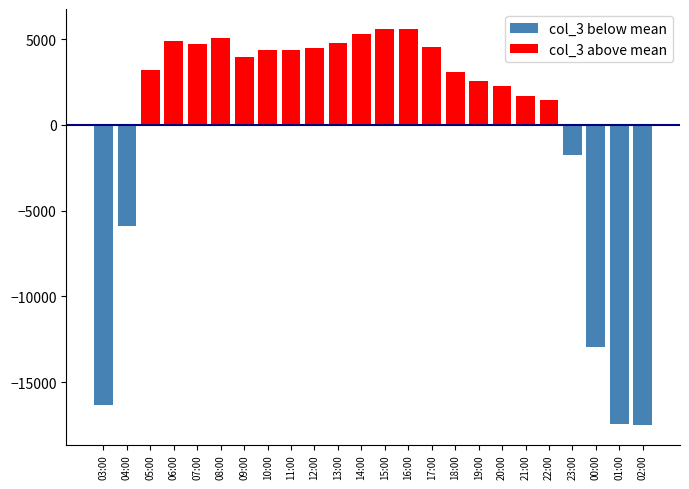

Reading left to right, list all the values displayed in this chart.

col_3 below mean: 03:00=-16314.5	04:00=-5906.5	05:00=0.0	06:00=0.0	07:00=0.0	08:00=0.0	09:00=0.0	10:00=0.0	11:00=0.0	12:00=0.0	13:00=0.0	14:00=0.0	15:00=0.0	16:00=0.0	17:00=0.0	18:00=0.0	19:00=0.0	20:00=0.0	21:00=0.0	22:00=0.0	23:00=-1753.5	00:00=-12972.5	01:00=-17456.5	02:00=-17485.5
col_3 above mean: 03:00=0.0	04:00=0.0	05:00=3201.5	06:00=4901.5	07:00=4719.5	08:00=5082.5	09:00=3975.5	10:00=4381.5	11:00=4353.5	12:00=4493.5	13:00=4775.5	14:00=5306.5	15:00=5595.5	16:00=5572.5	17:00=4525.5	18:00=3052.5	19:00=2537.5	20:00=2277.5	21:00=1680.5	22:00=1457.5	23:00=0.0	00:00=0.0	01:00=0.0	02:00=0.0